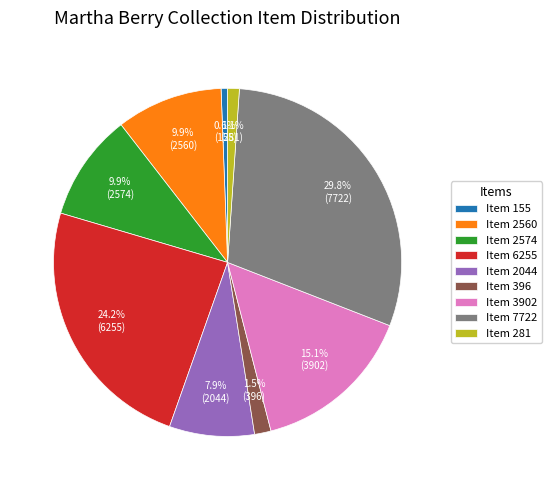

True or false: Item 6255 accounts for 24% of the total.

True